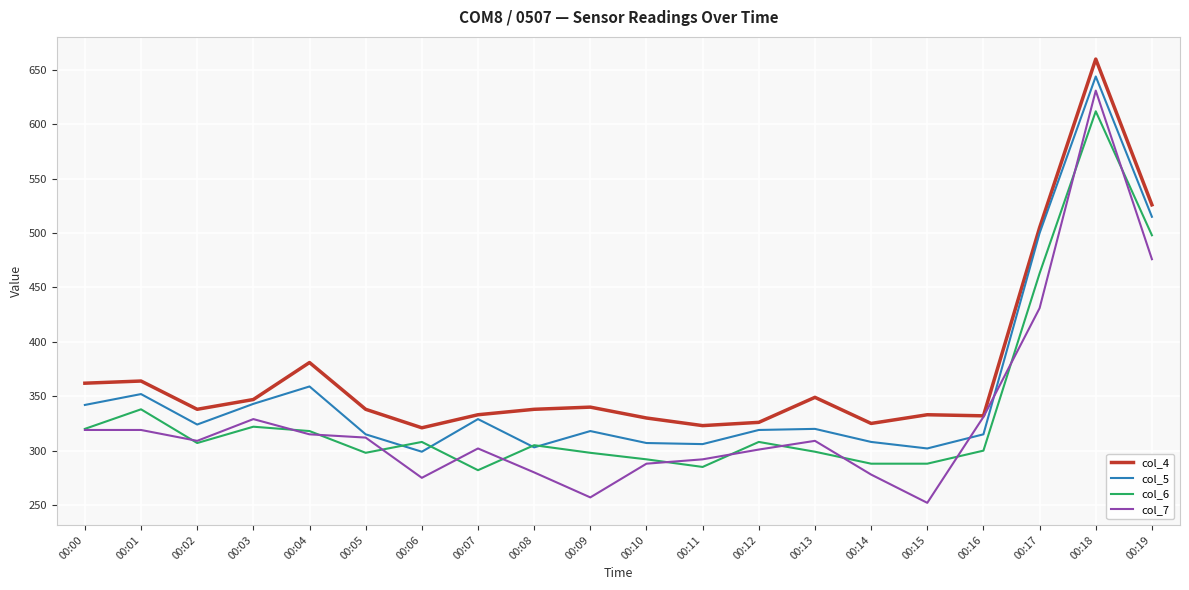

At which category is the sum across all series the highest?

00:18